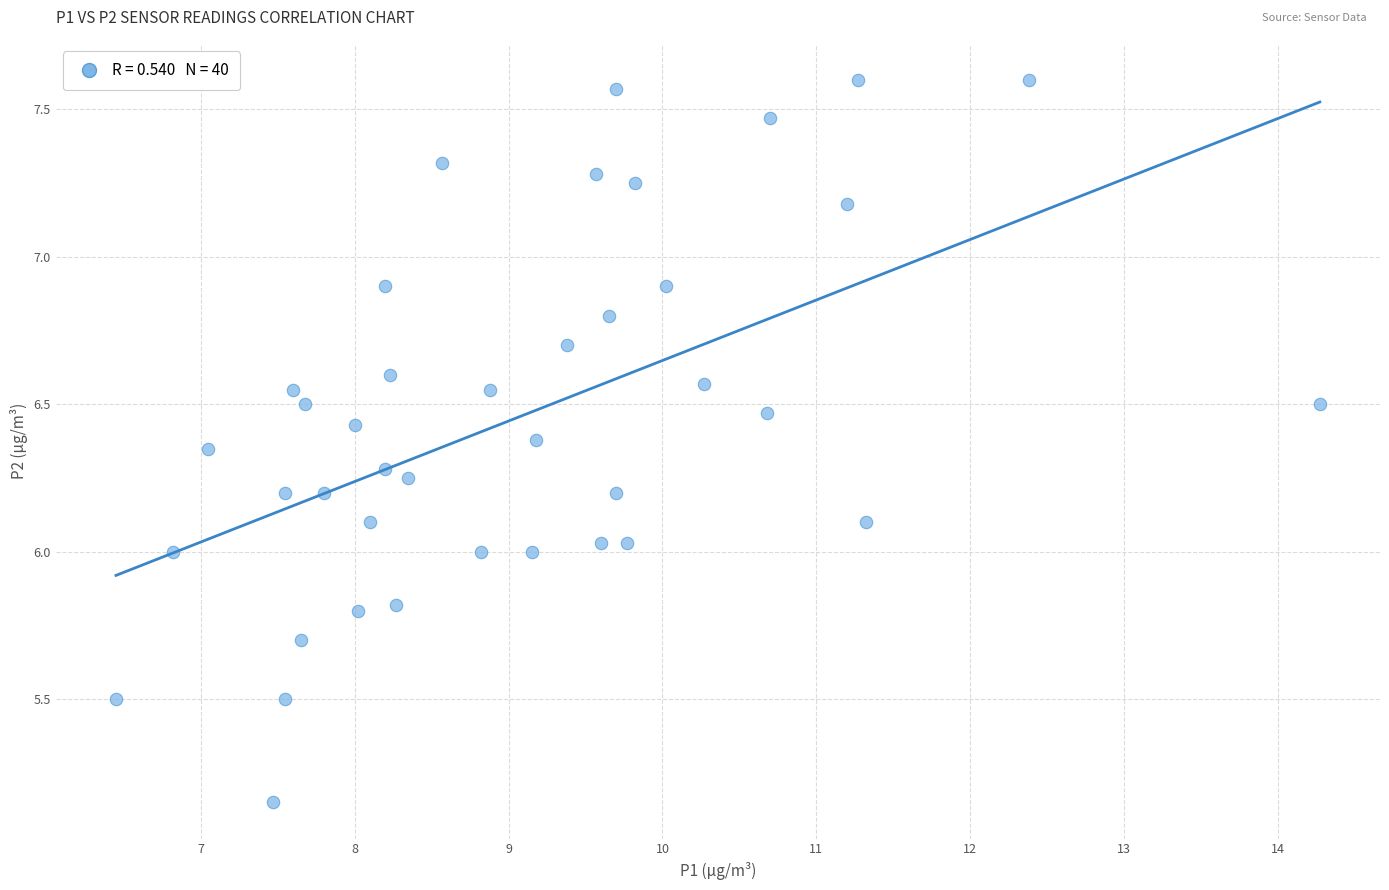

What is the range of X values (max minus min)?

7.8